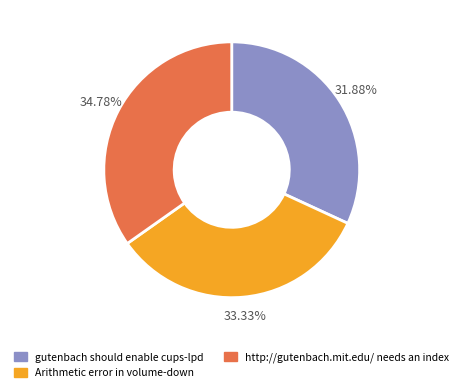

To the nearest percent, what portion does Arithmetic error in volume-down represent?

33%